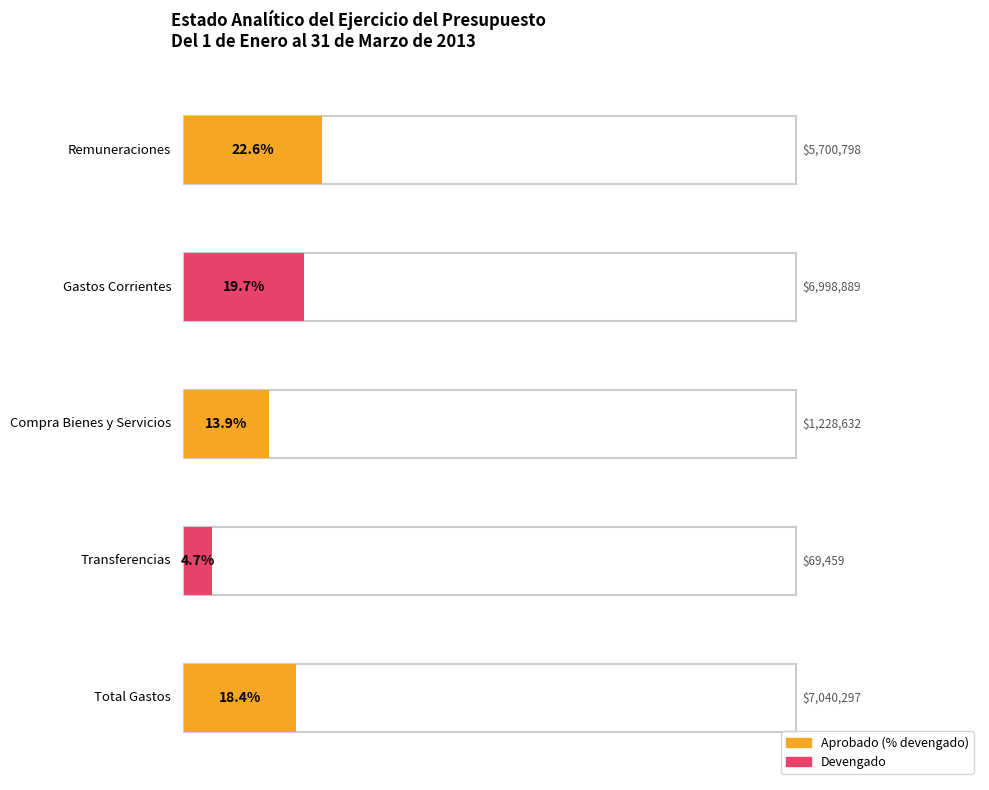

Count the number of data series in this chart.

2